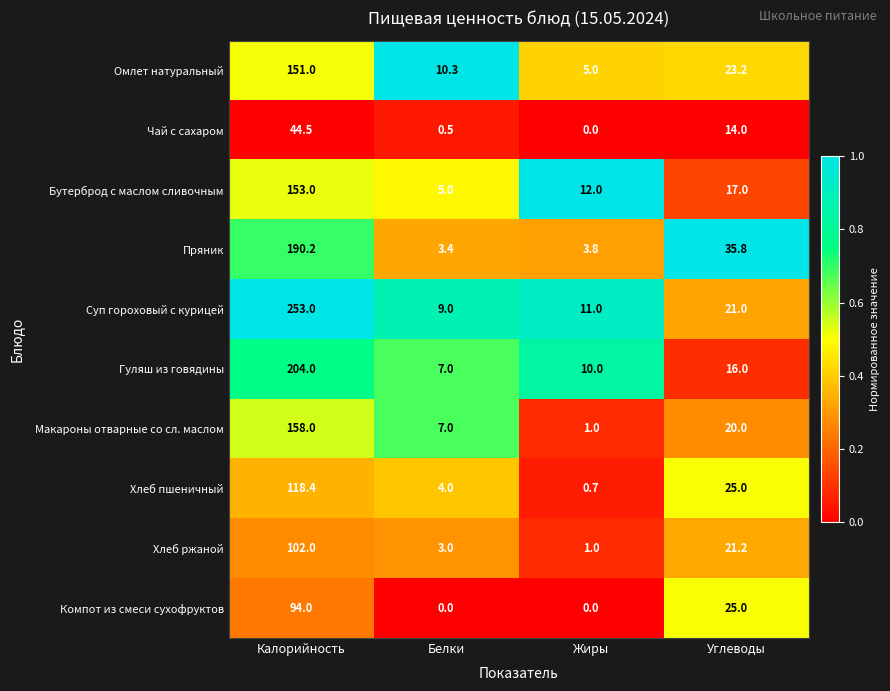

What is the spread (max minus min) of values at Углеводы?

21.8